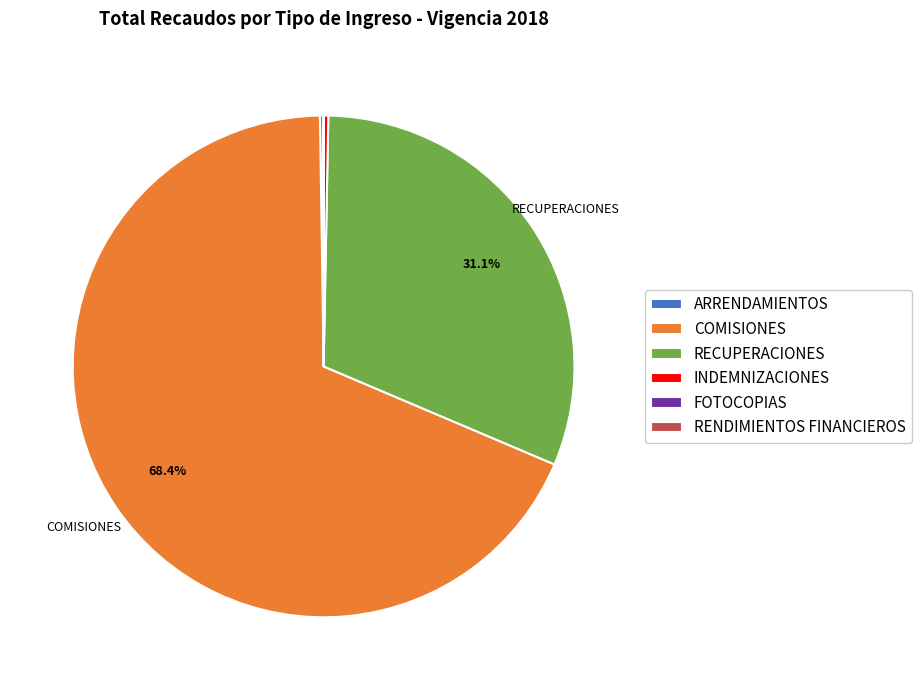

Do RECUPERACIONES and INDEMNIZACIONES together represent more than half of the pie?

No